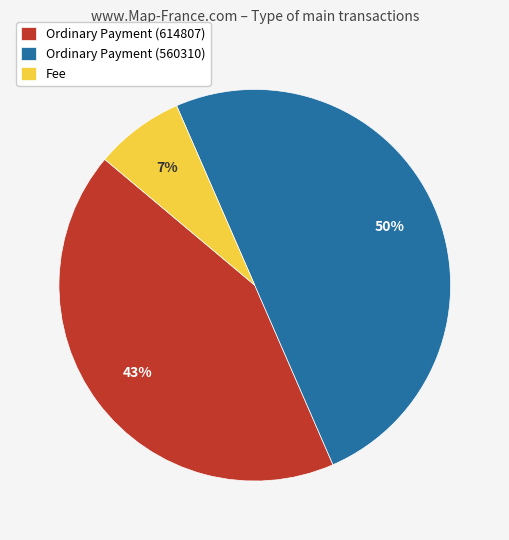

Which has a higher value, Ordinary Payment (560310) or Ordinary Payment (614807)?

Ordinary Payment (560310)